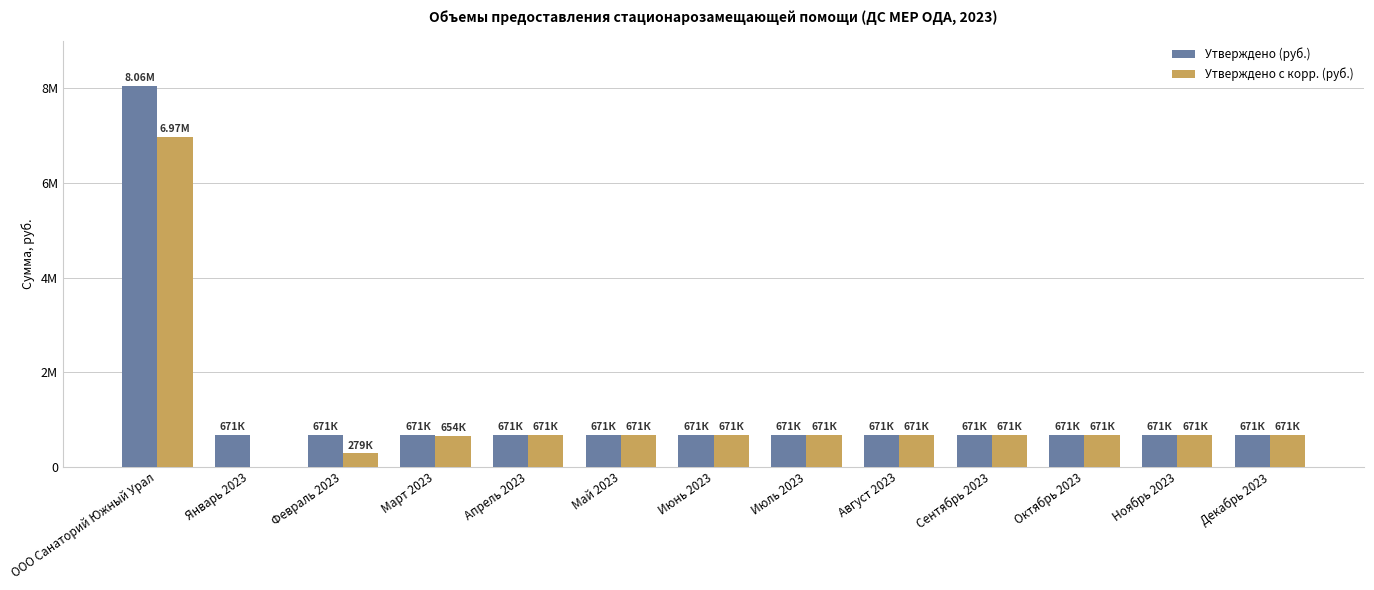

Is the value of Утверждено с корр. (руб.) at Ноябрь 2023 greater than the value of Утверждено (руб.) at Февраль 2023?

No